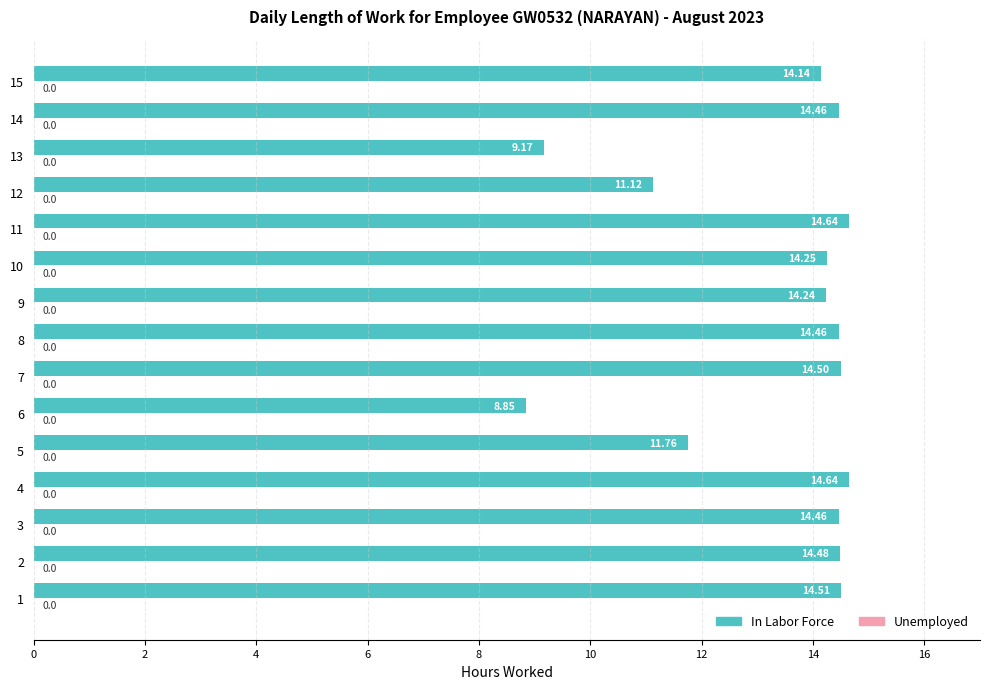

What is the average value?

13.3